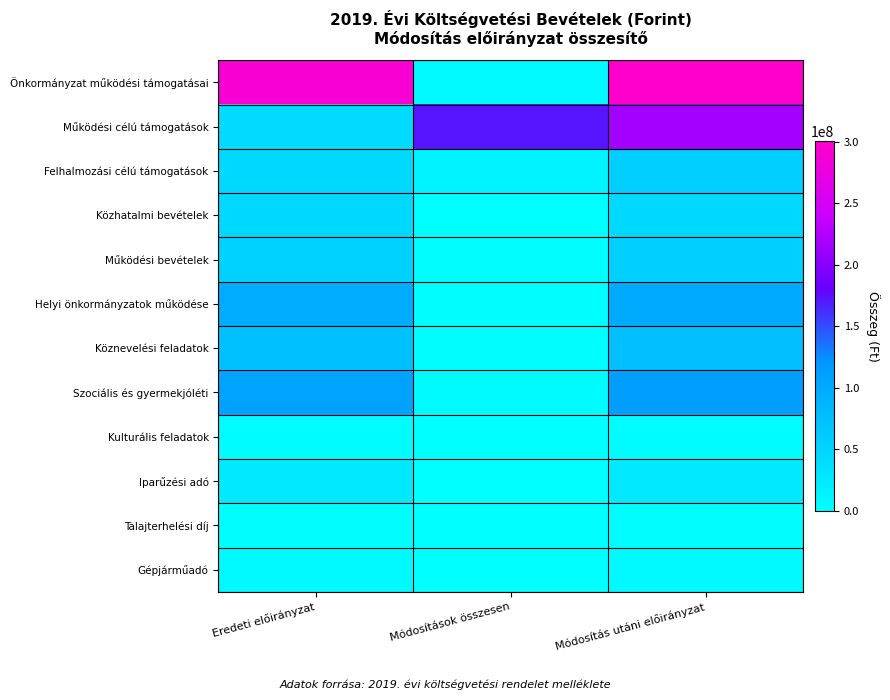

At how many categories does at least one series exceed 224811357?

2